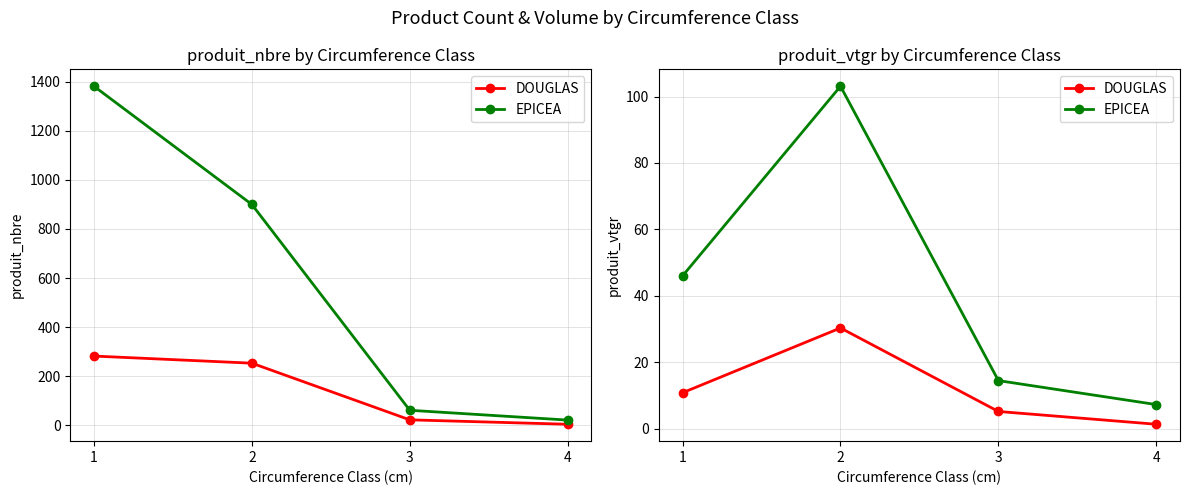

Which series changed the most between 1 and 2?

EPICEA